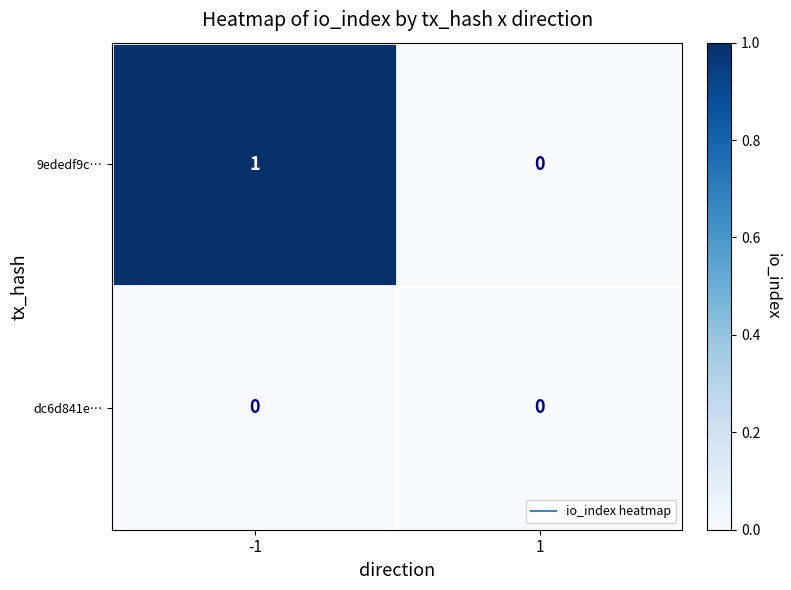

Reading left to right, extract all data points from this chart.

9ededf9c…: -1=1	1=0
dc6d841e…: -1=0	1=0